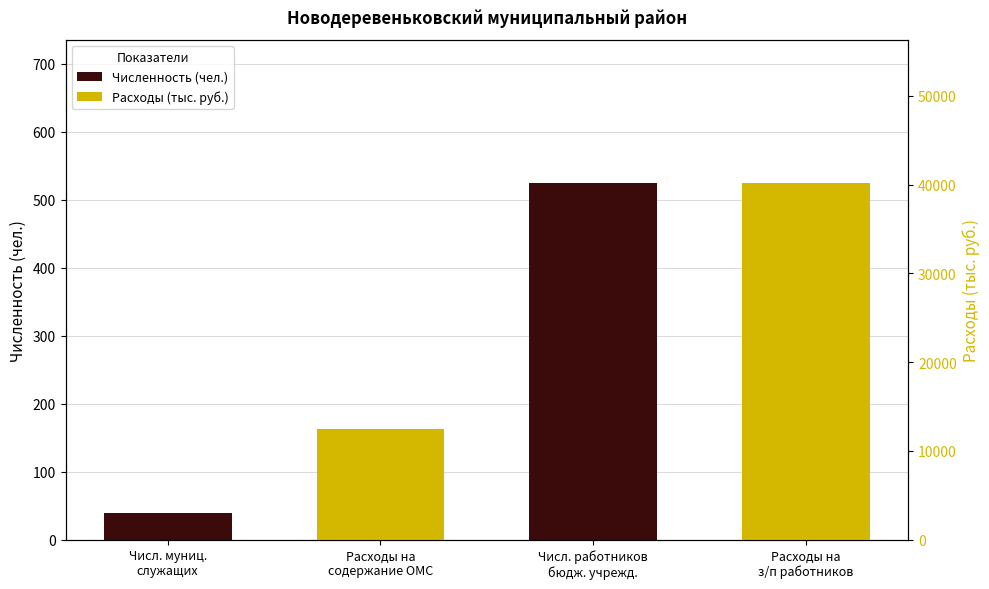

At how many categories does at least one series exceed 25475?

1